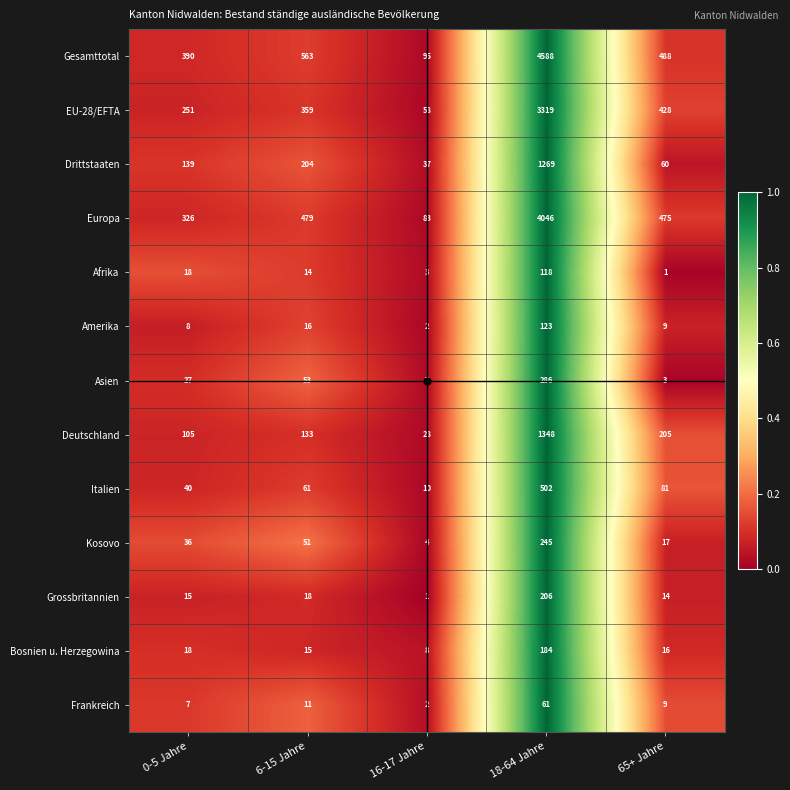

True or false: Asien has a value of 179 at 18-64 Jahre.

False